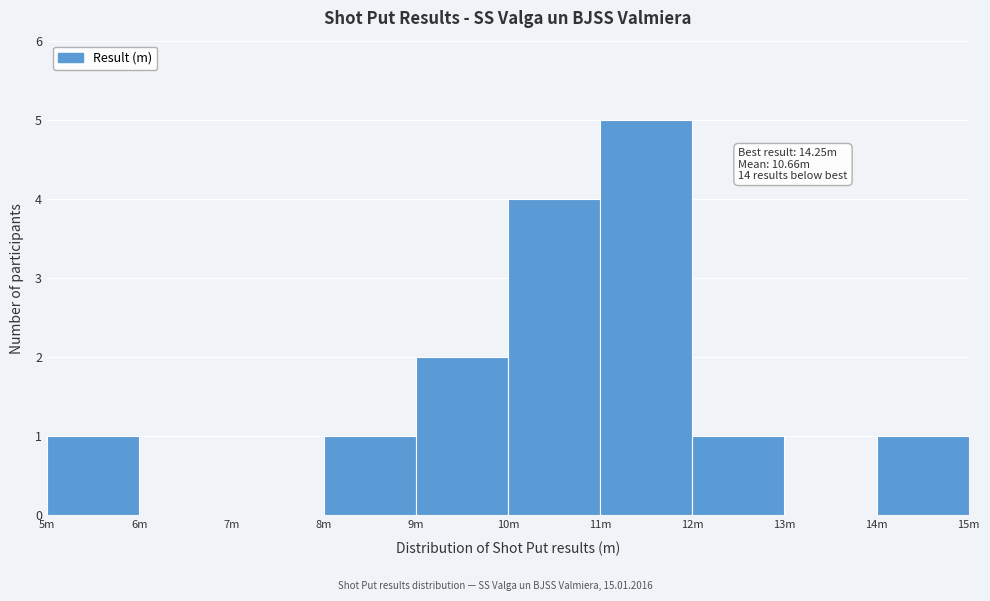

Reading left to right, what are all the values shown in this chart?

5m=1	6m=0	7m=0	8m=1	9m=2	10m=4	11m=5	12m=1	13m=0	14m=1